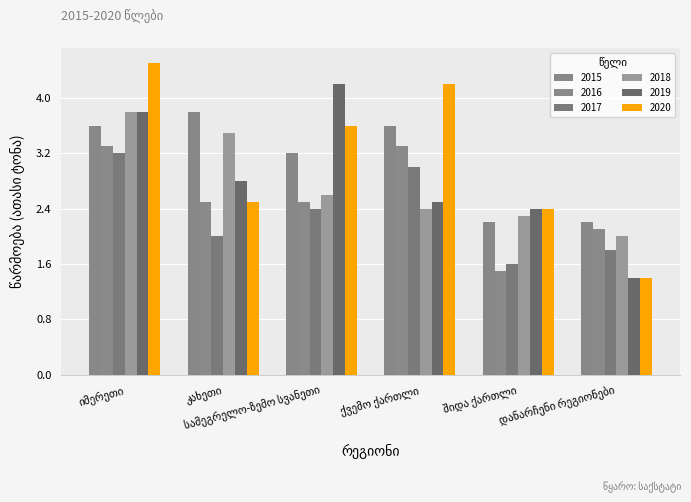

How many groups of bars are there?

6